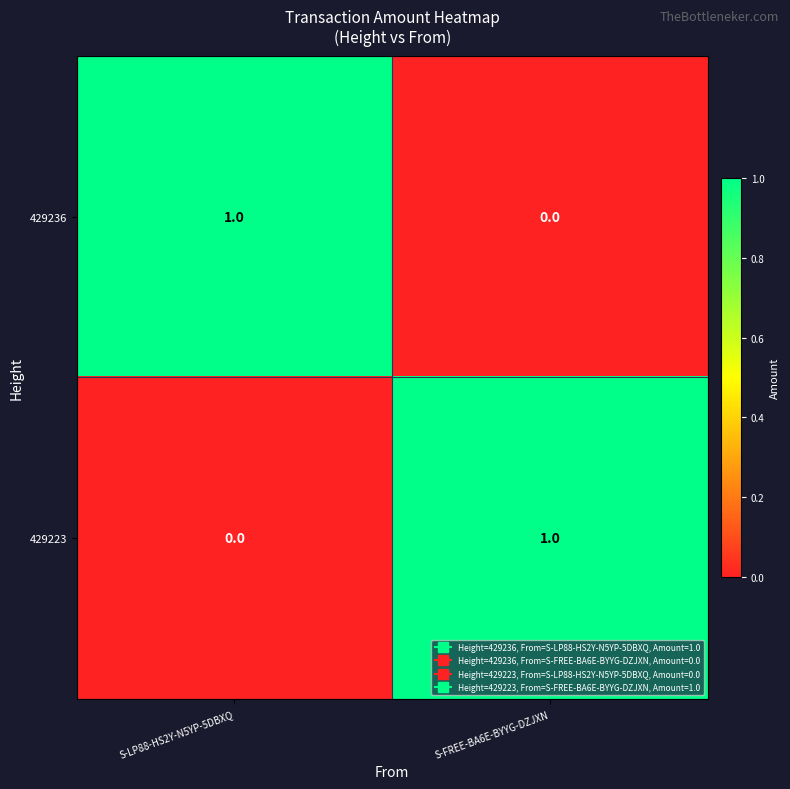

What is the total value across all series at S-LP88-HS2Y-N5YP-5DBXQ?

1